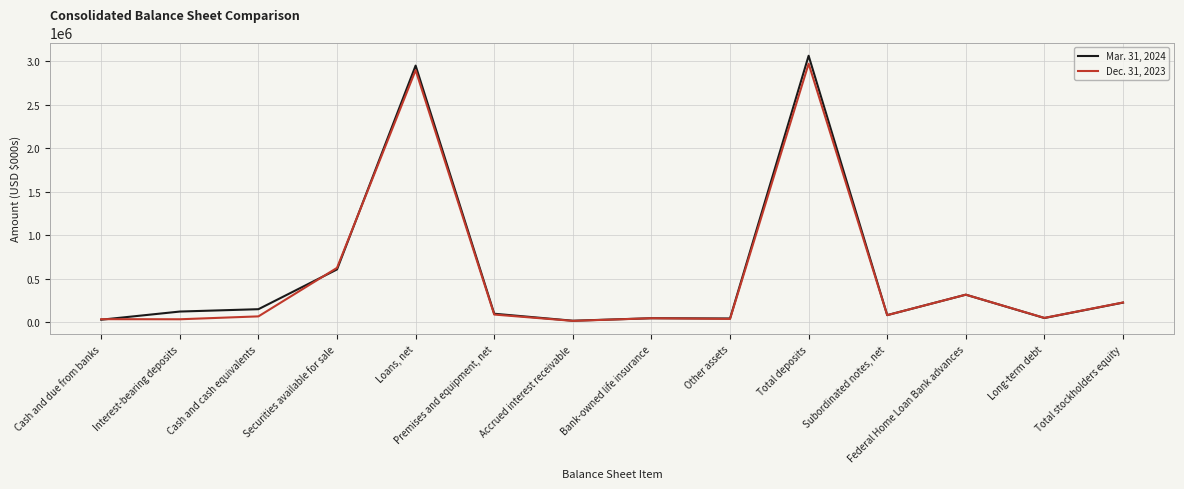

Which series has the widest spread of values?

Mar. 31, 2024